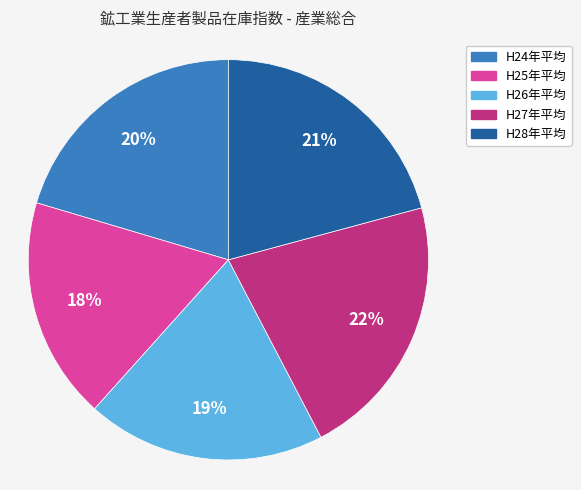

How many segments does this pie chart have?

5